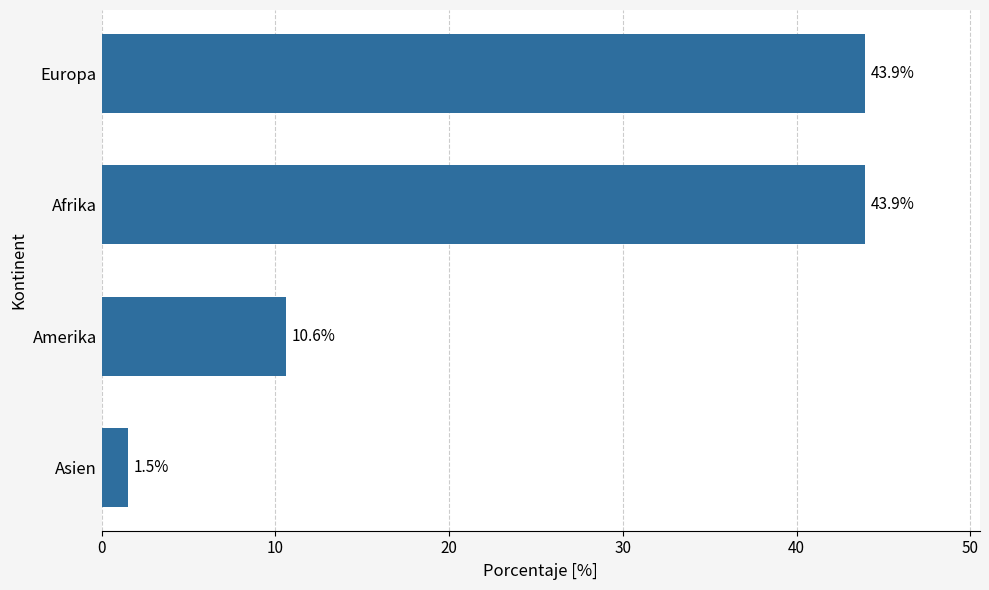

What is the difference between the second highest and second lowest values?

33.3